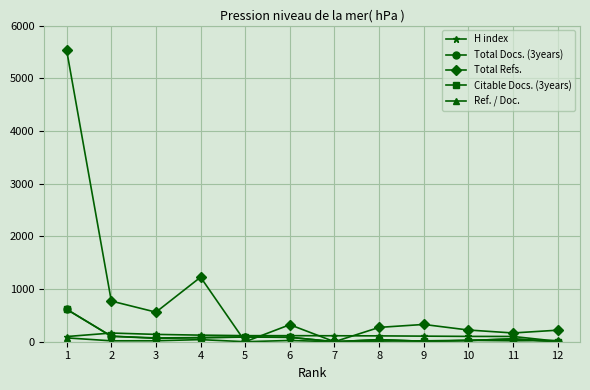

What are all the series names shown in the legend?

H index, Total Docs. (3years), Total Refs., Citable Docs. (3years), Ref. / Doc.